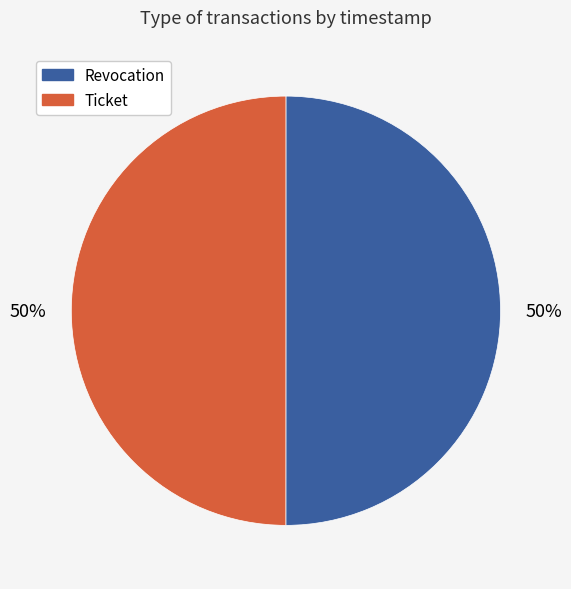

To the nearest percent, what is the average slice percentage?

50%